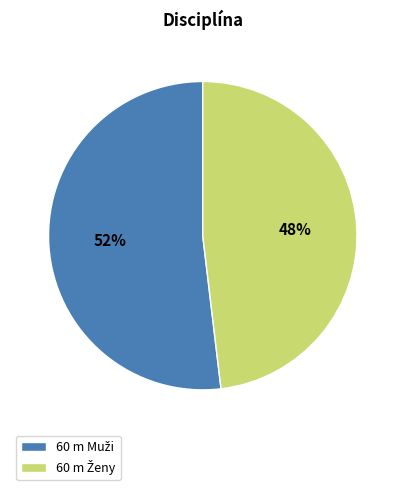

Is there a majority slice in this chart?

Yes